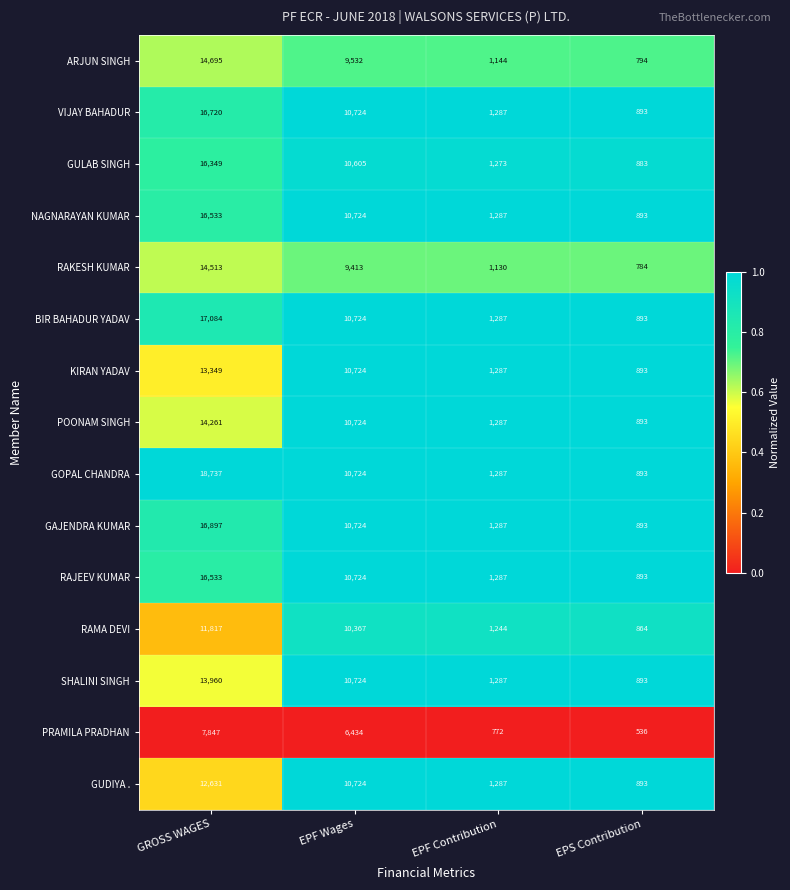

What is the average value of the RAJEEV KUMAR series?

7359